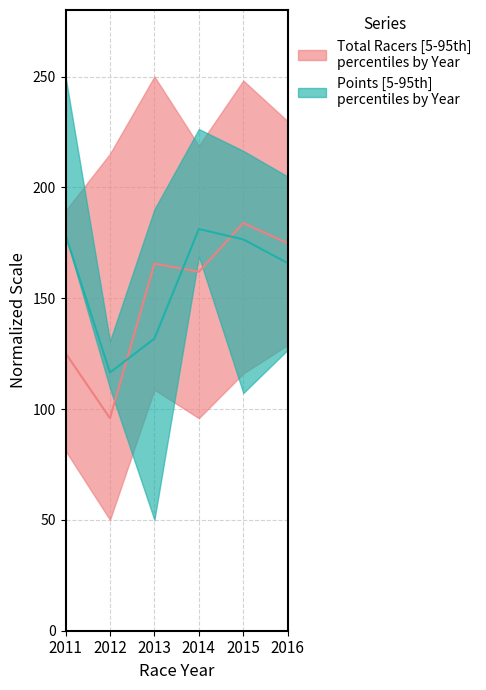

True or false: Points median has a value of 131.8 at 2013.

True